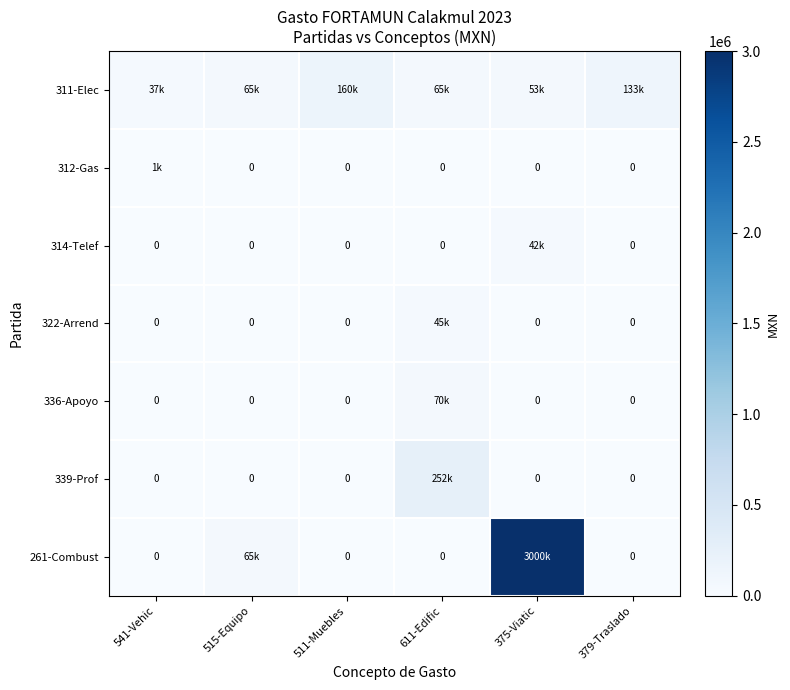

Which category has the lowest value across all series?

515-Equipo